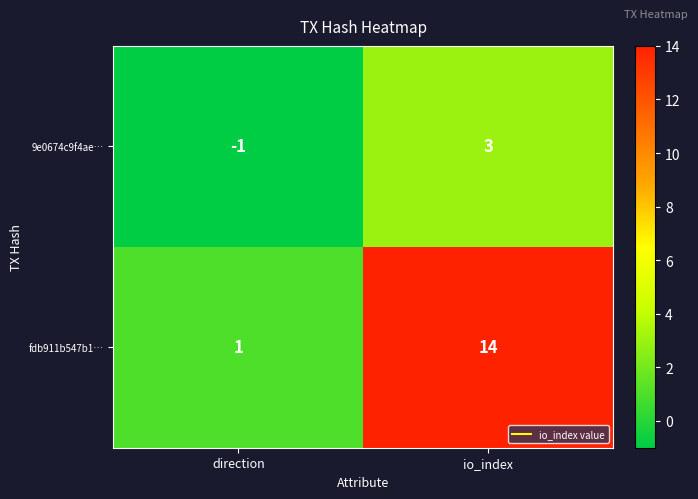

What is the spread (max minus min) of values at io_index?

11